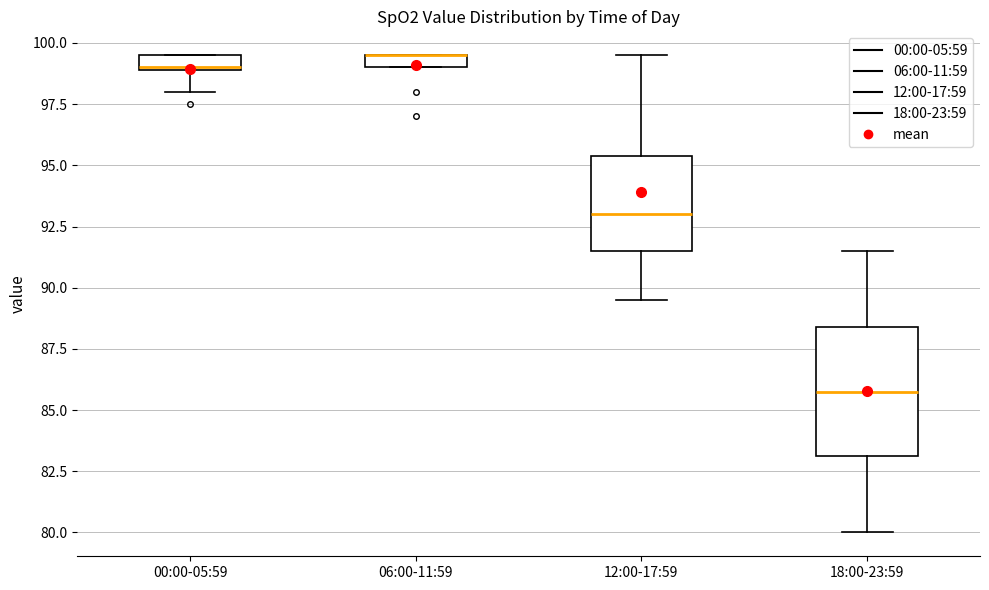

Where does the upper whisker of the box for 18:00-23:59 end on the y-axis? The values are not printed on the chart, so give them approximately, as read against the axis.

91.5